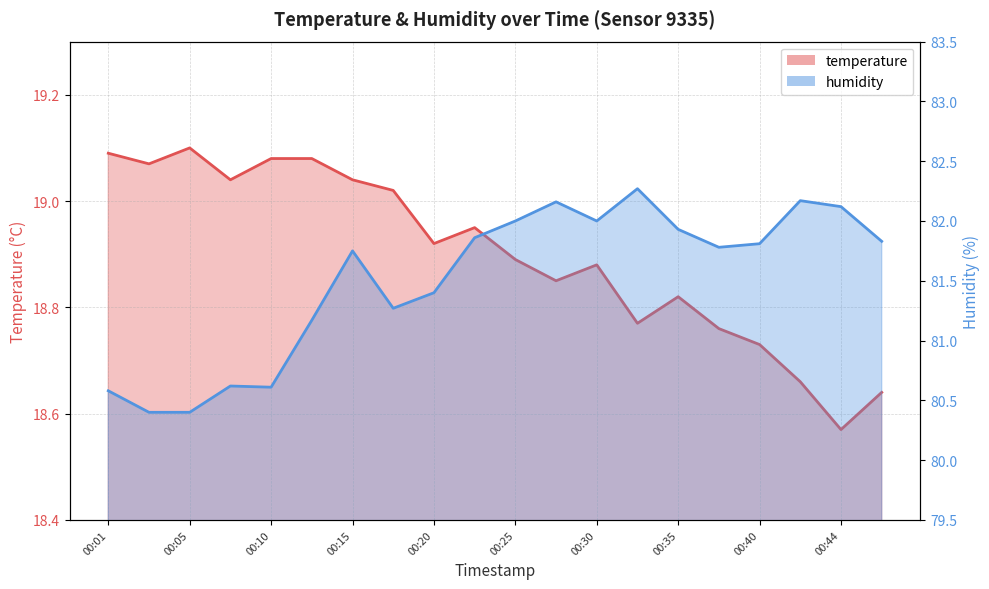

Is the value of temperature at 00:47 greater than the value of humidity at 00:20?

No